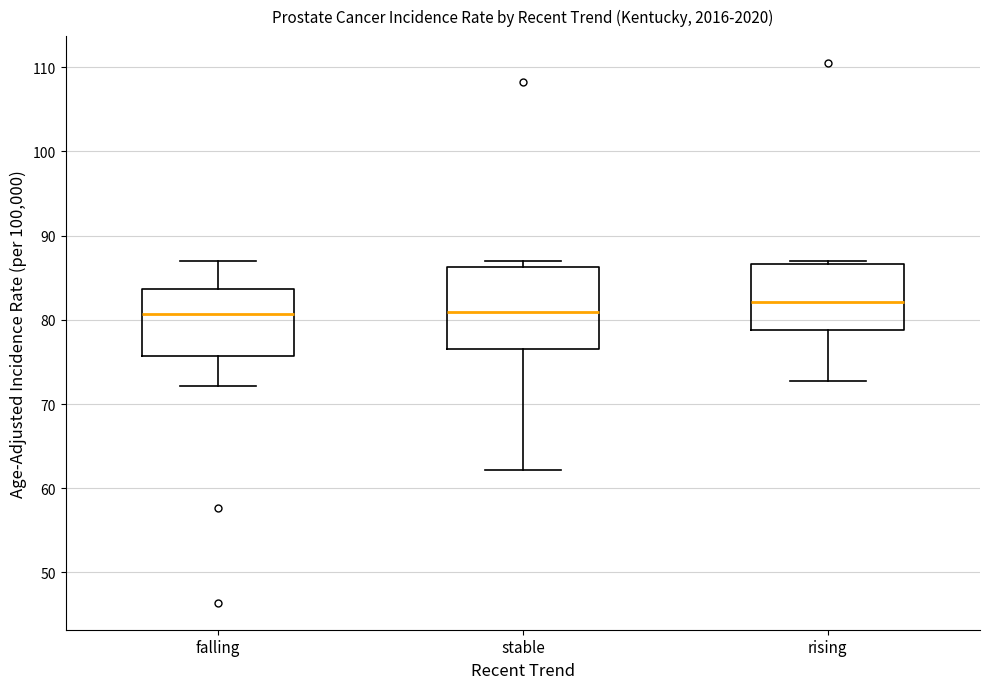

Which box is the tallest, from its lower edge to its upper edge?

stable